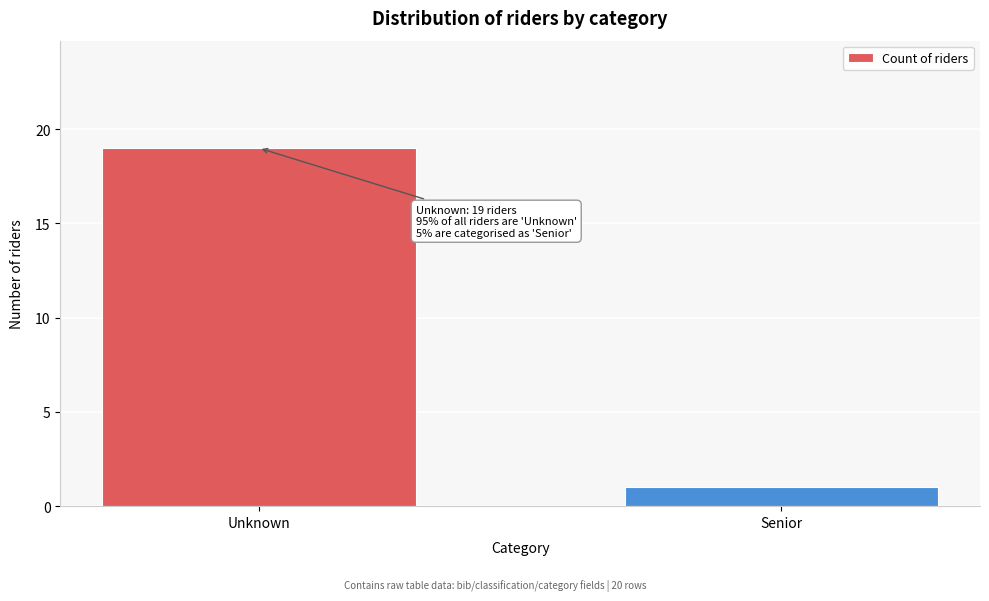

Reading right to left, list all the values displayed in this chart.

Senior=1	Unknown=19